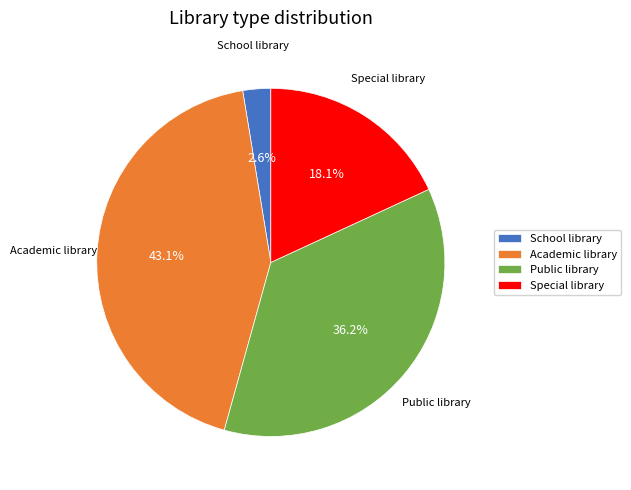

What is the largest slice in the pie chart?

Academic library